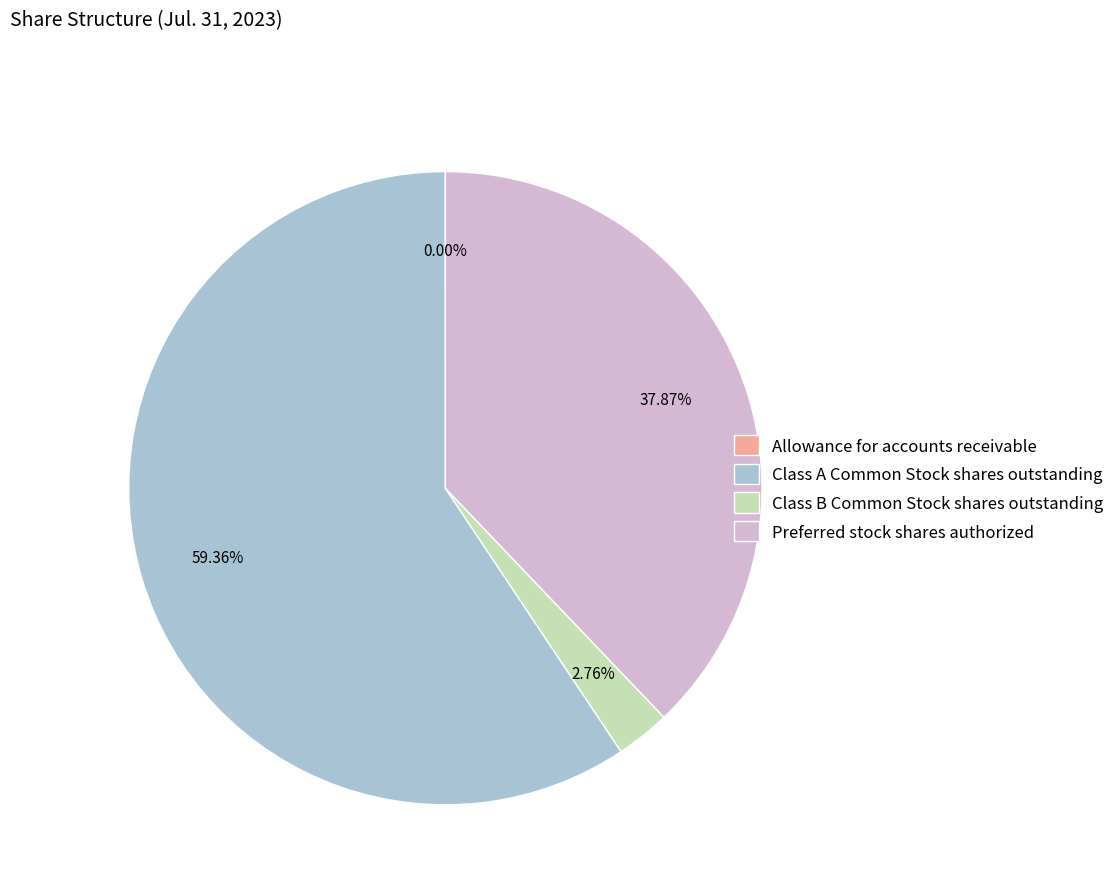

Which category has the biggest portion of the pie?

Class A Common Stock shares outstanding